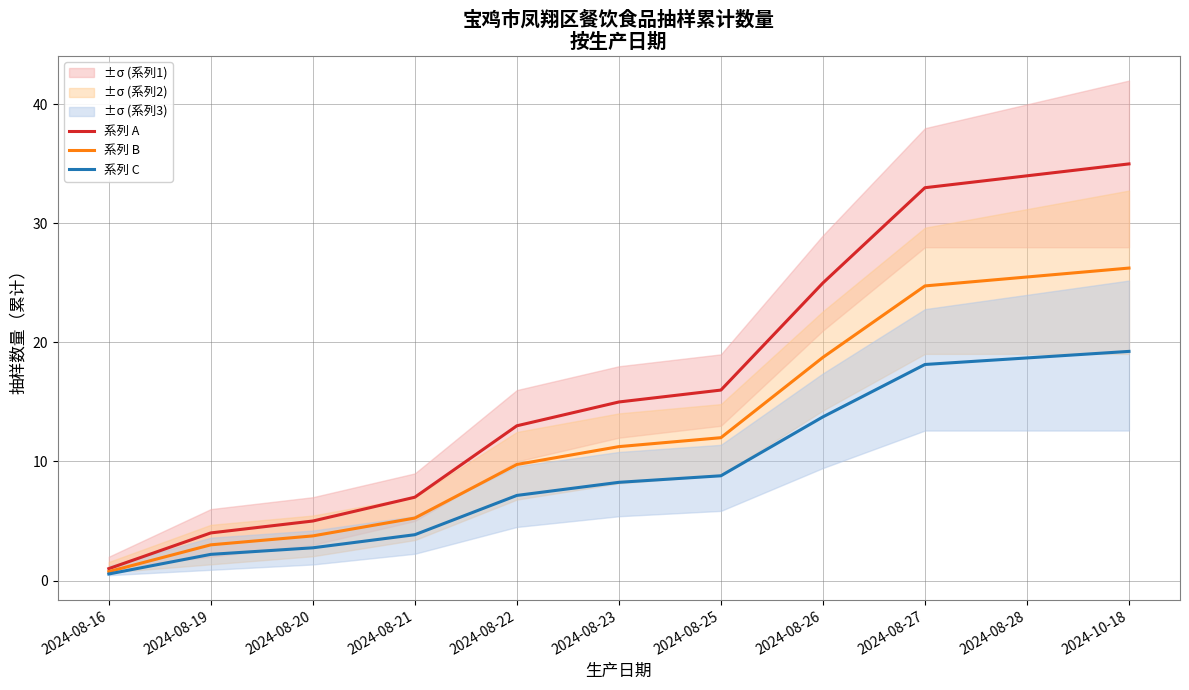

True or false: 系列 A and 系列 C intersect in this chart.

False